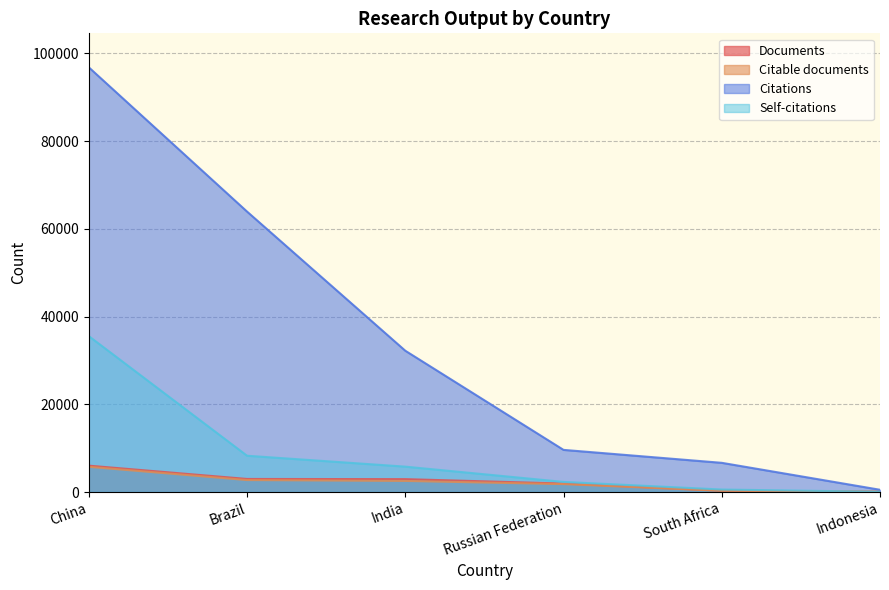

Does the chart display data point markers on the line(s)?

No